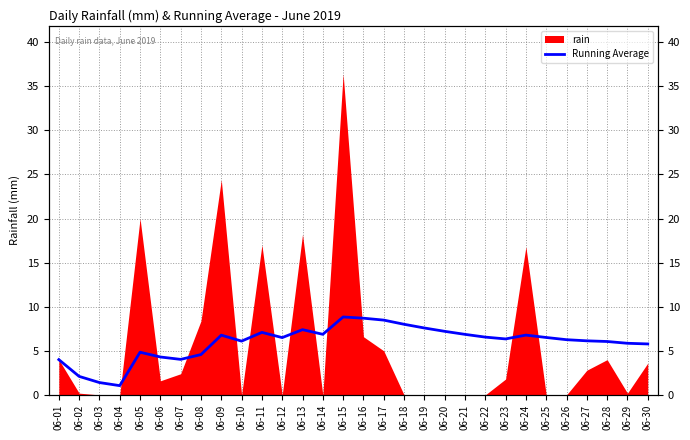

Read the value at 06-12.

6.5